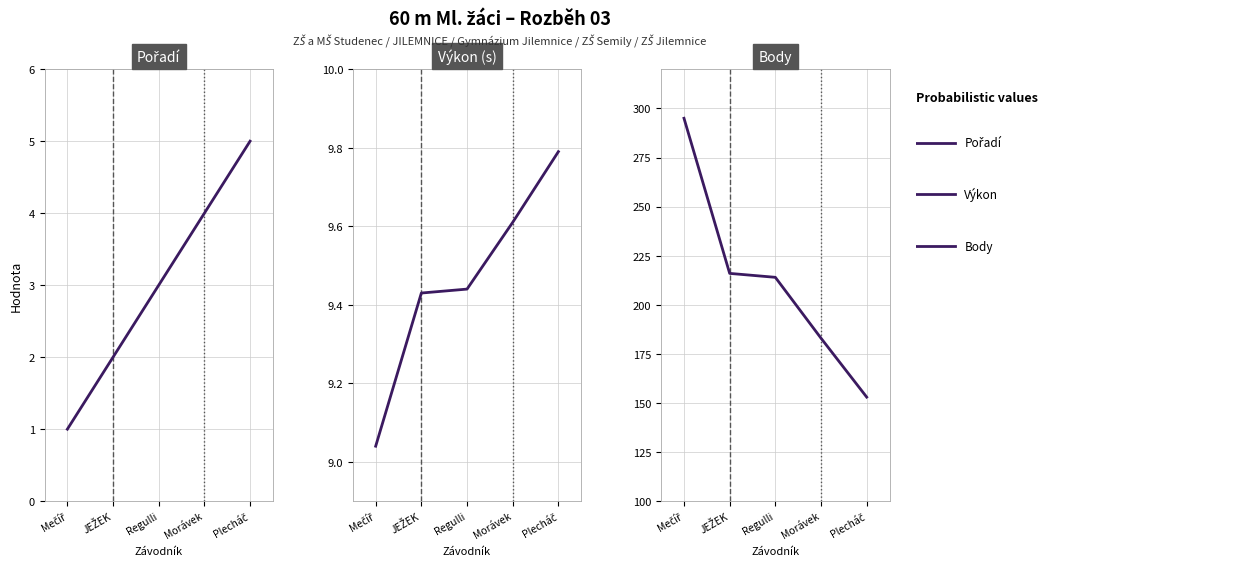

True or false: Body and Pořadí intersect in this chart.

False